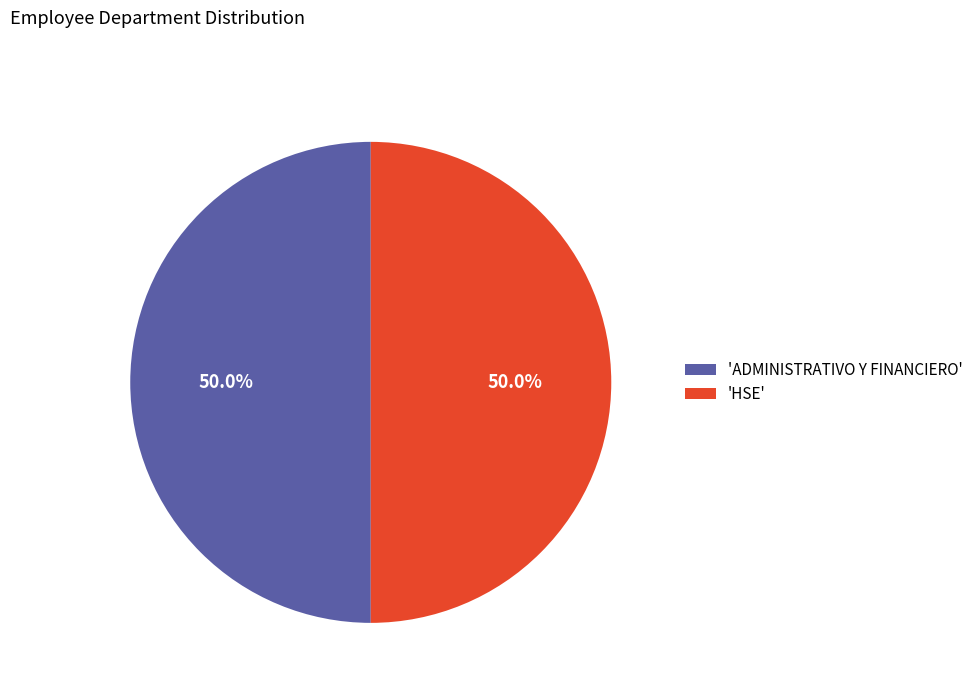

Combined, what portion of the pie is 'HSE' and 'ADMINISTRATIVO Y FINANCIERO'?

100.0%